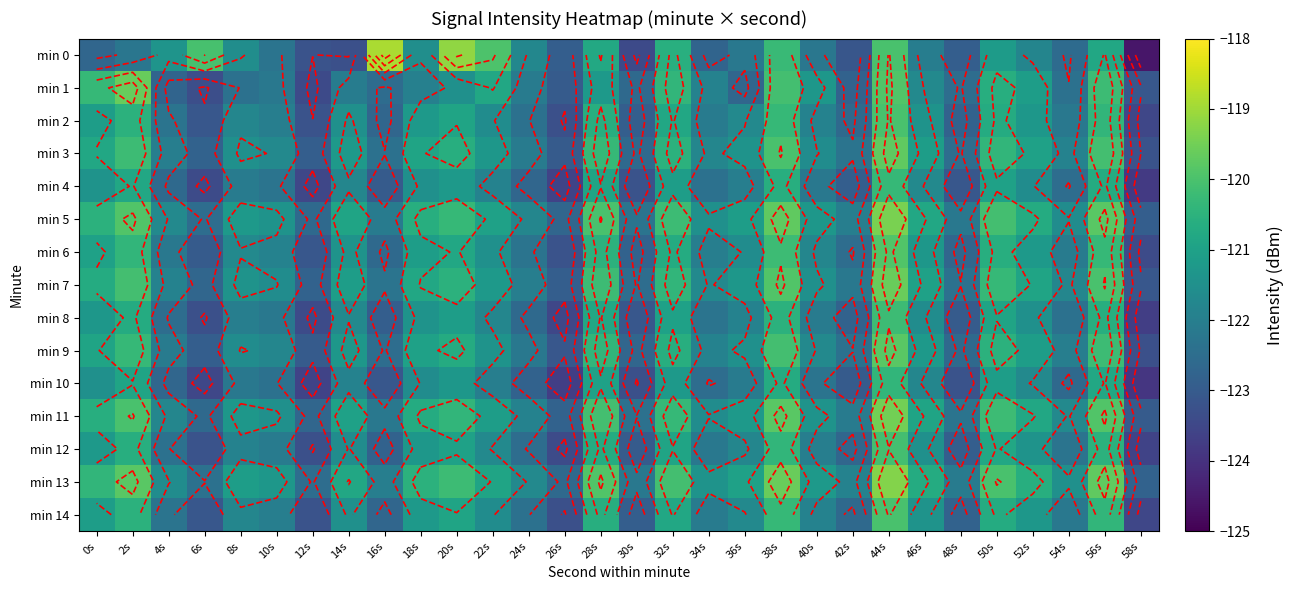

At which label is min 2 closest to -121?

0s